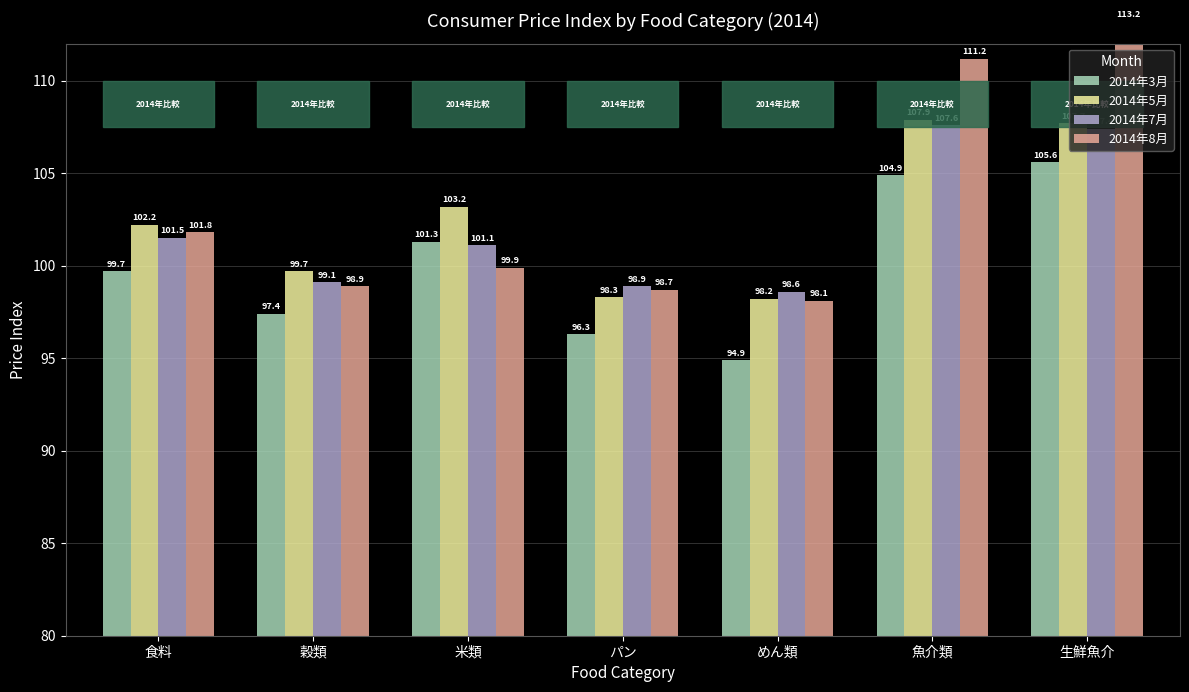

At which label does 2014年5月 reach its minimum?

めん類